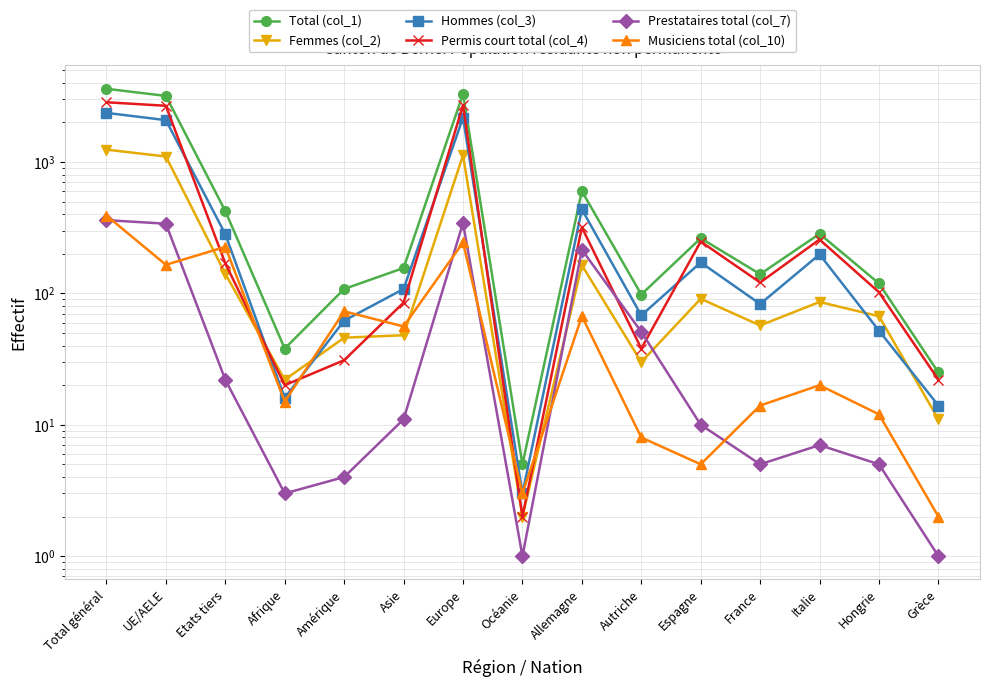

Where is the first local minimum for Musiciens total (col_10)?

UE/AELE